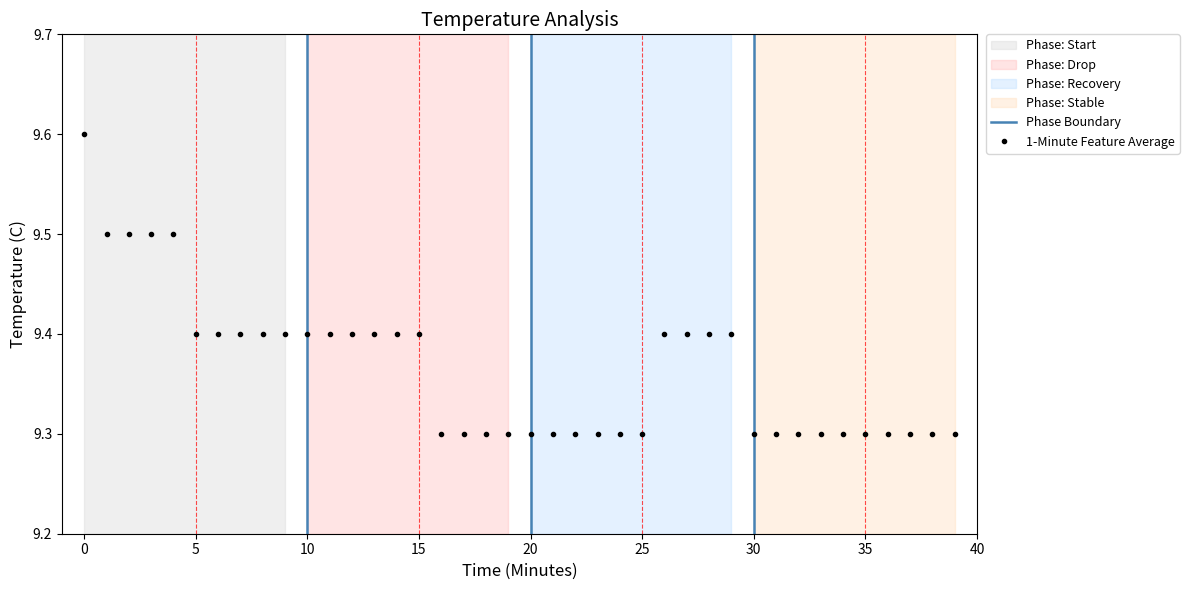

True or false: there are more than 1 points higher than both neighbors.

False